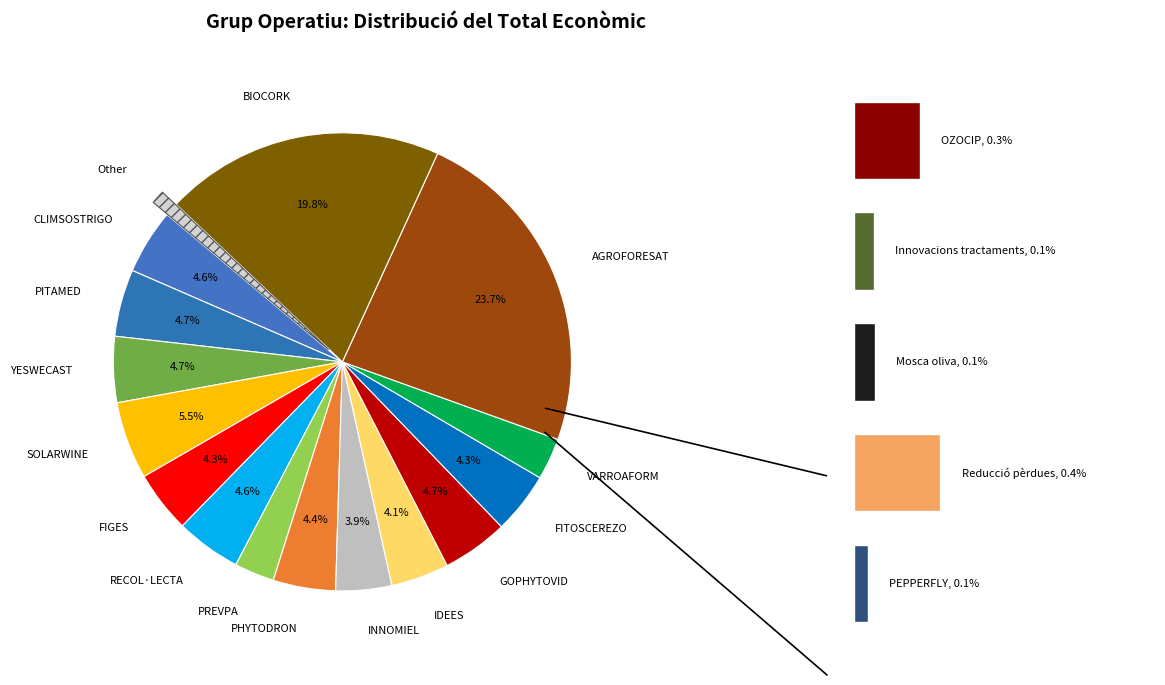

The CLIMSOSTRIGO slice represents 5% of the pie. True or false?

True